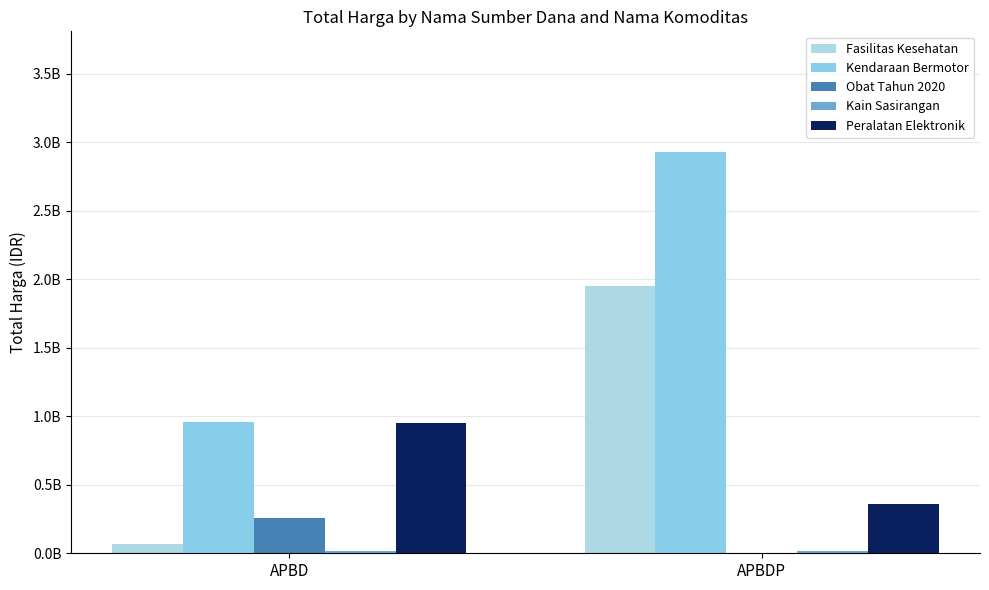

What is the value of the Obat Tahun 2020 bar at the 1st from the left?

260420170